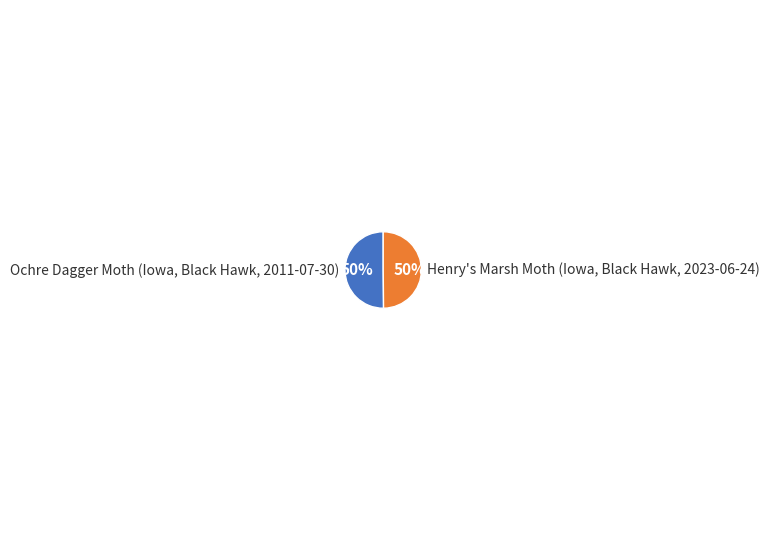

What percentage is the Henry's Marsh Moth (Iowa, Black Hawk, 2023-06-24) slice, to the nearest percent?

50%